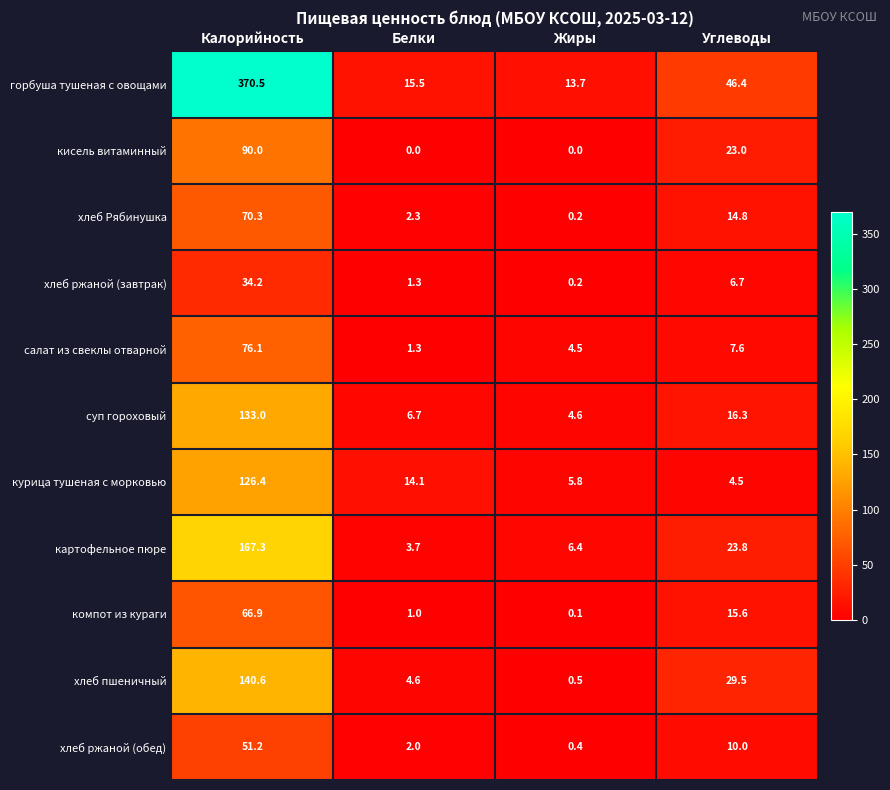

Which series has the widest spread of values?

горбуша тушеная с овощами